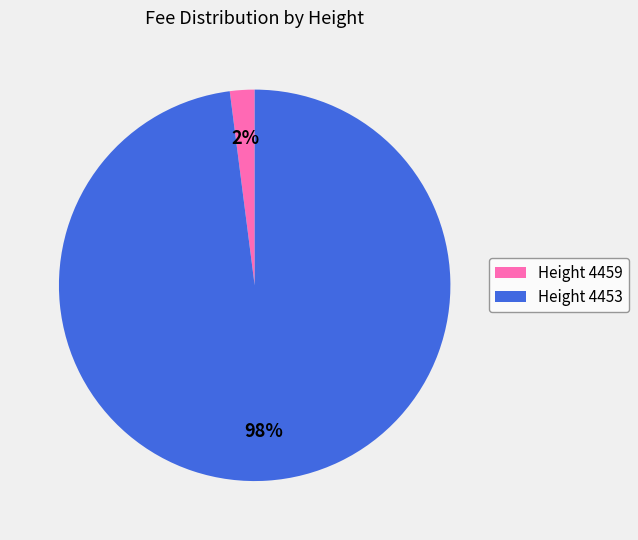

Is there a majority slice in this chart?

Yes